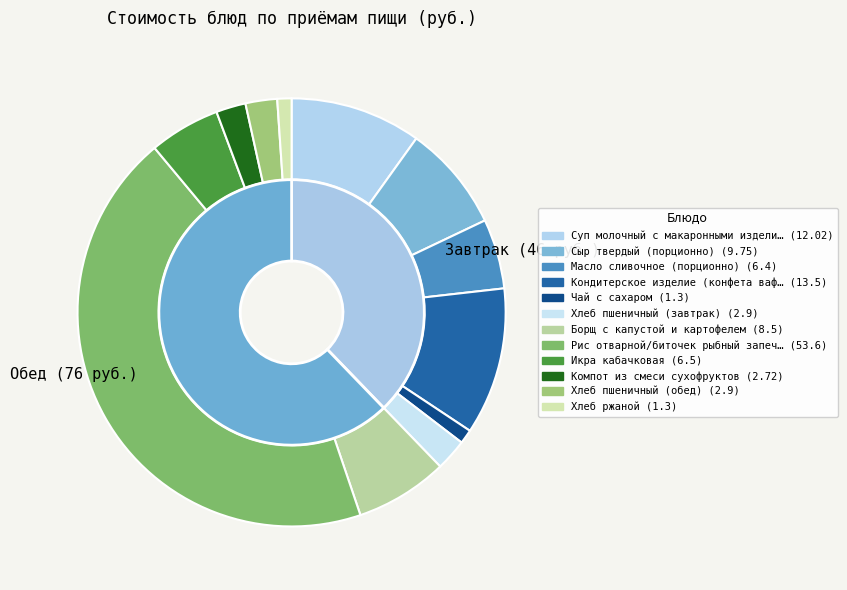

How many slices are in this pie chart?

12